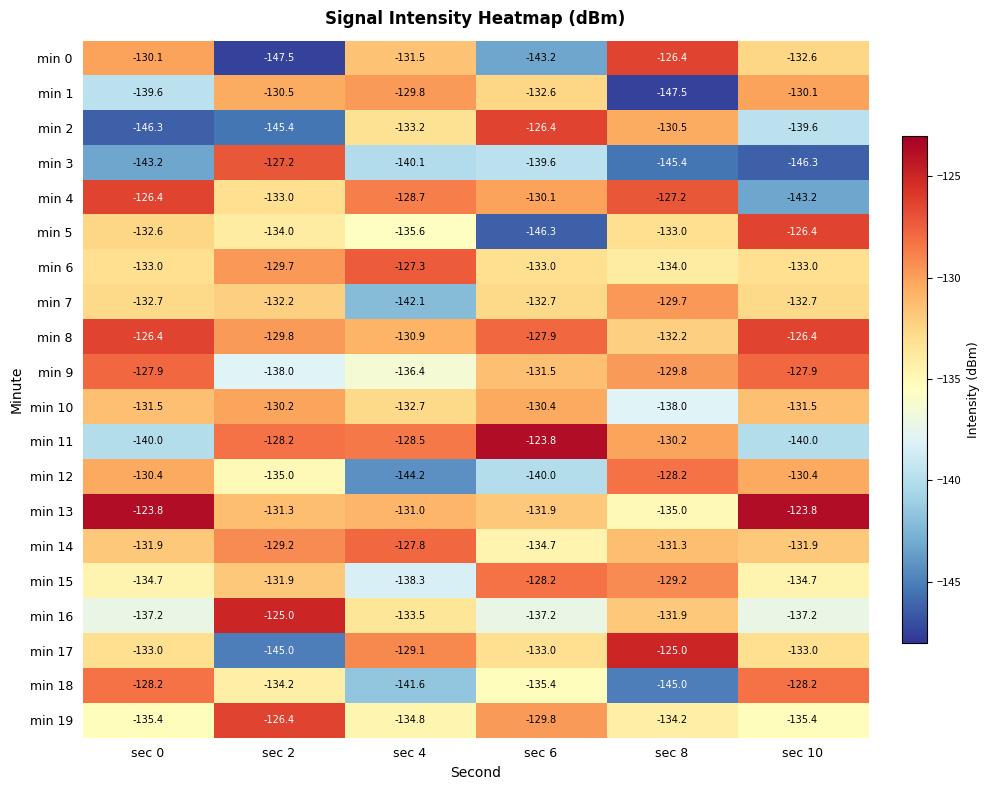

What is the difference between the maximum and minimum values in the min 3 series?

19.1